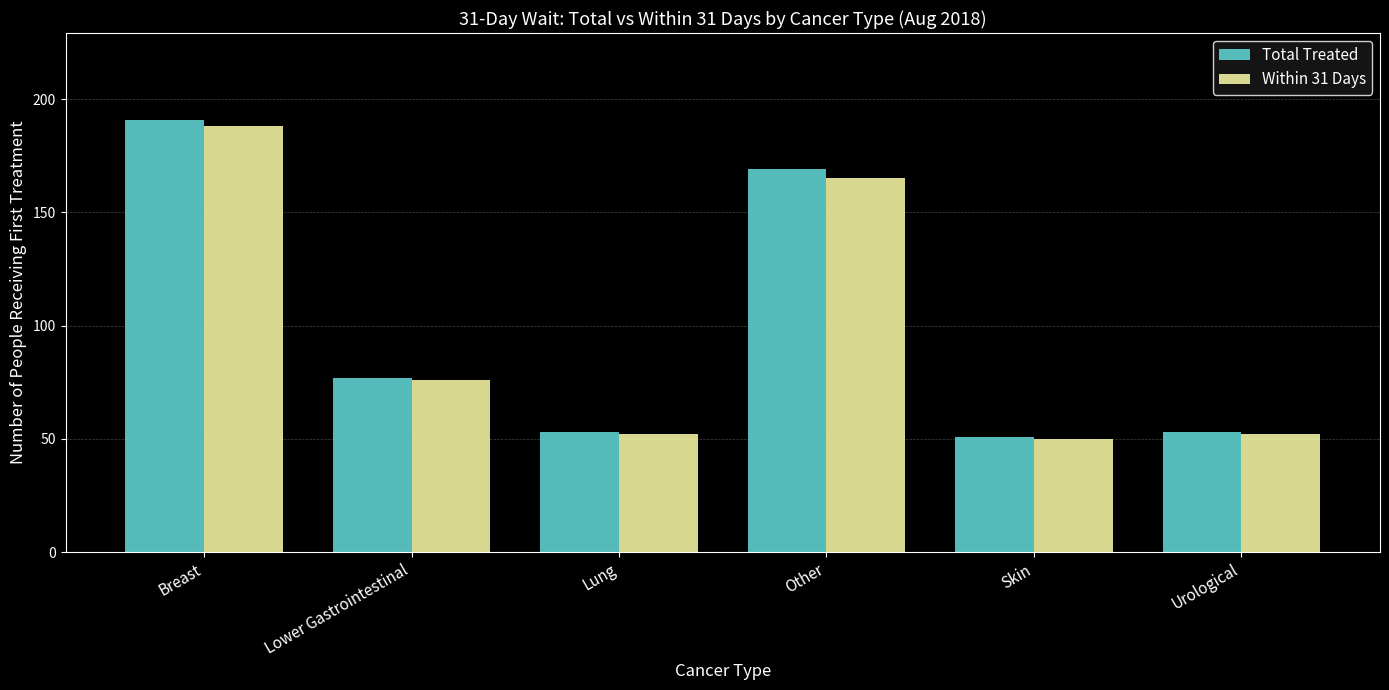

The Within 31 Days series shows 56 at Other. True or false?

False